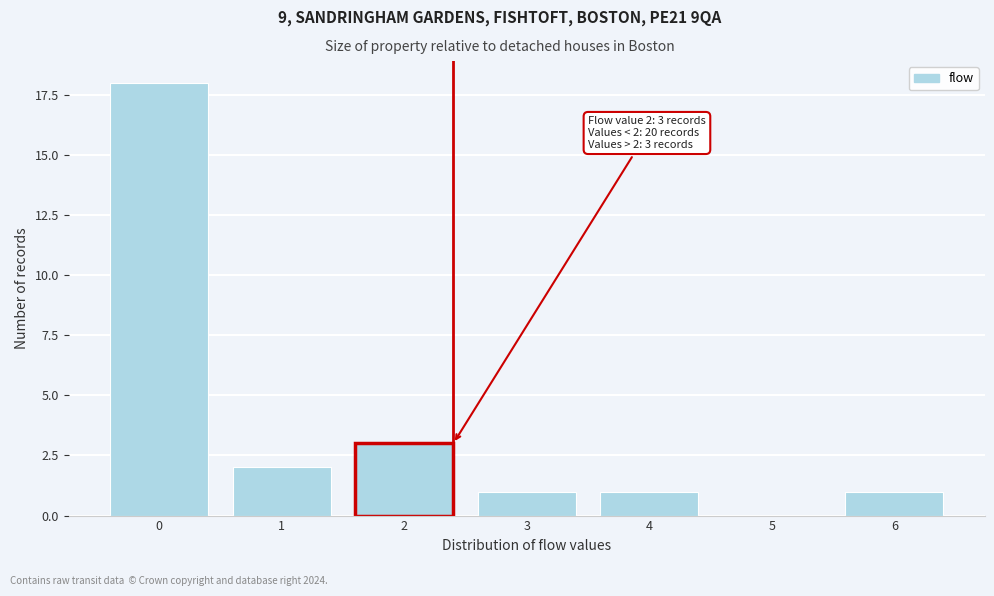

Reading left to right, transcribe all the data shown in this chart.

0=18	1=2	2=3	3=1	4=1	5=0	6=1